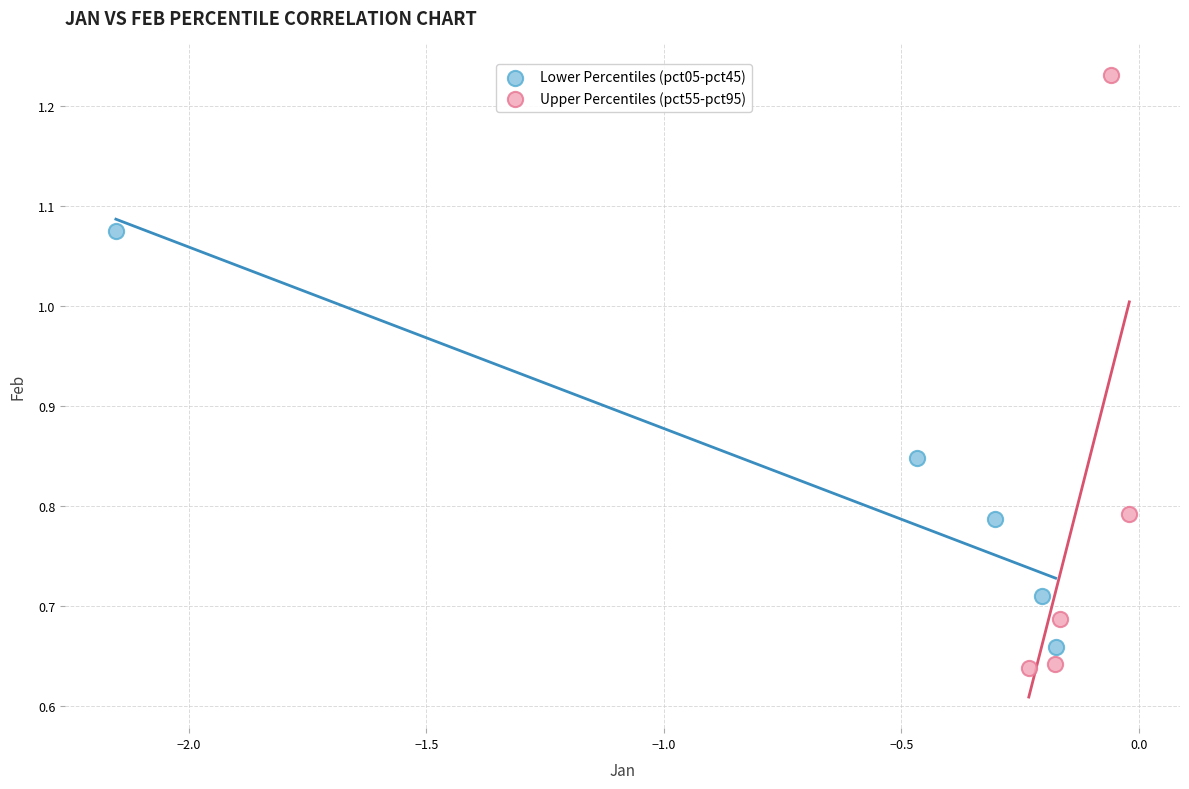

Which series has the widest spread of Y values?

Upper Percentiles (pct55-pct95)